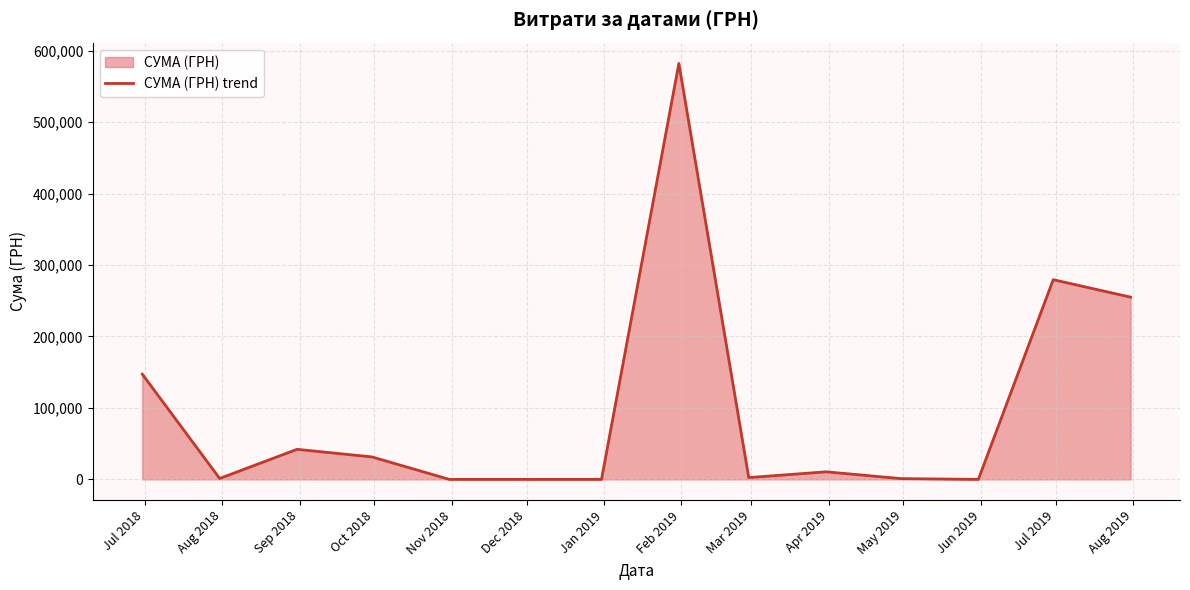

What is the sum of all values?

1352572.2